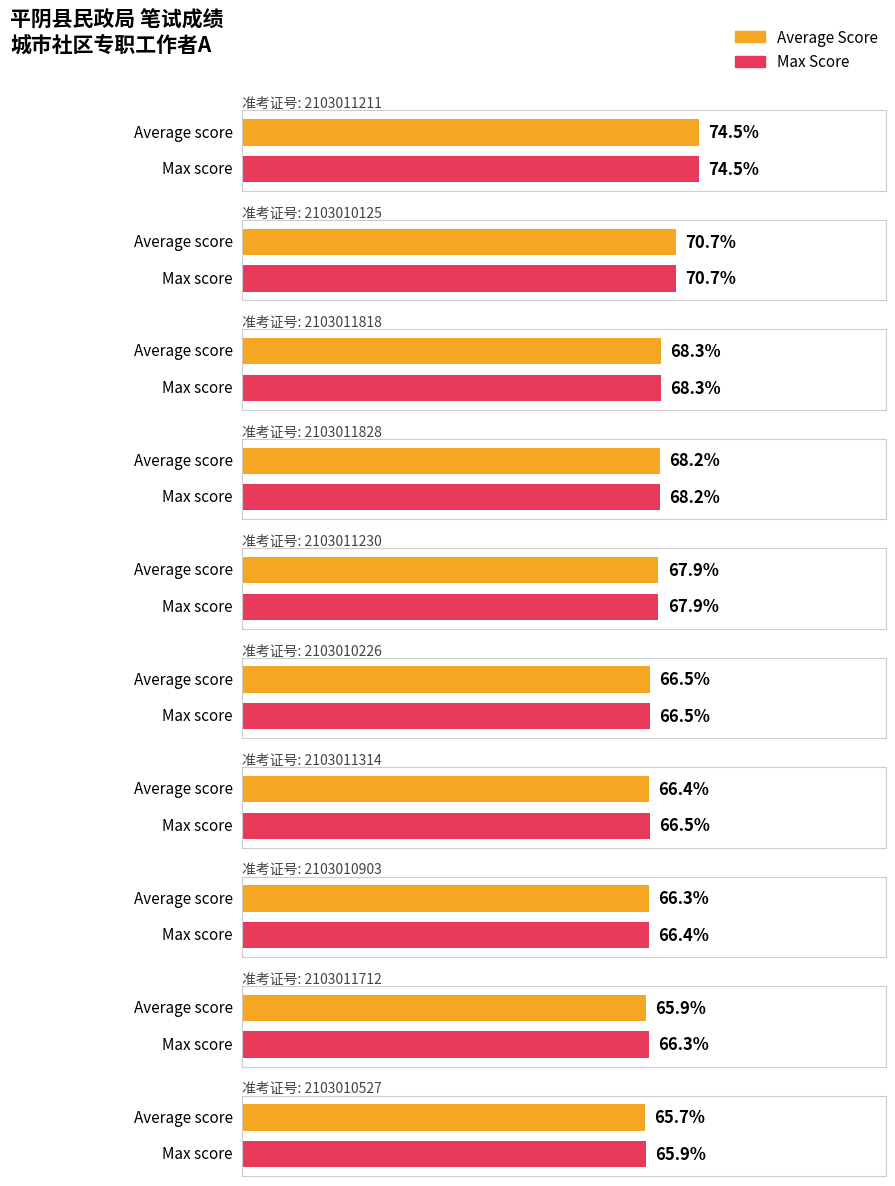

What are all the series names shown in the legend?

Average Score, Max Score